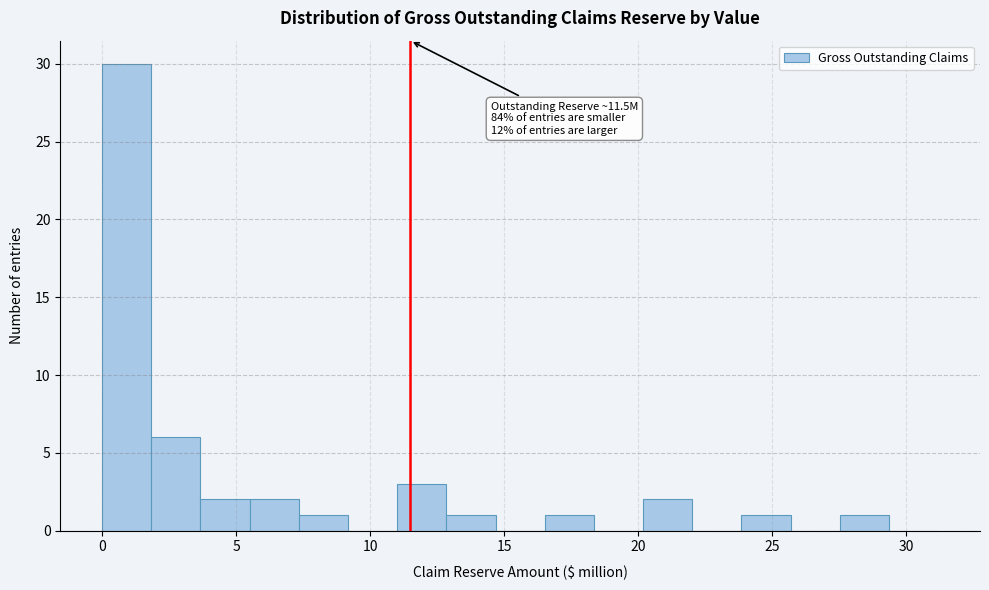

Read against the x-axis, roughly where is the centre of the tallest bar?

1.0